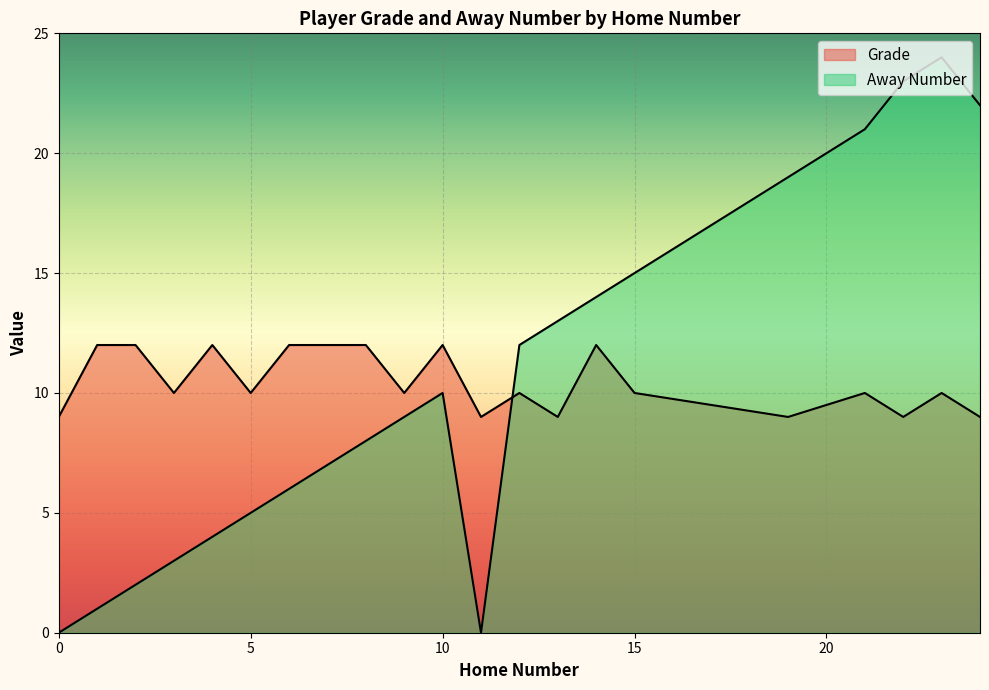

Is it true that Grade equals 12 at 8?

True